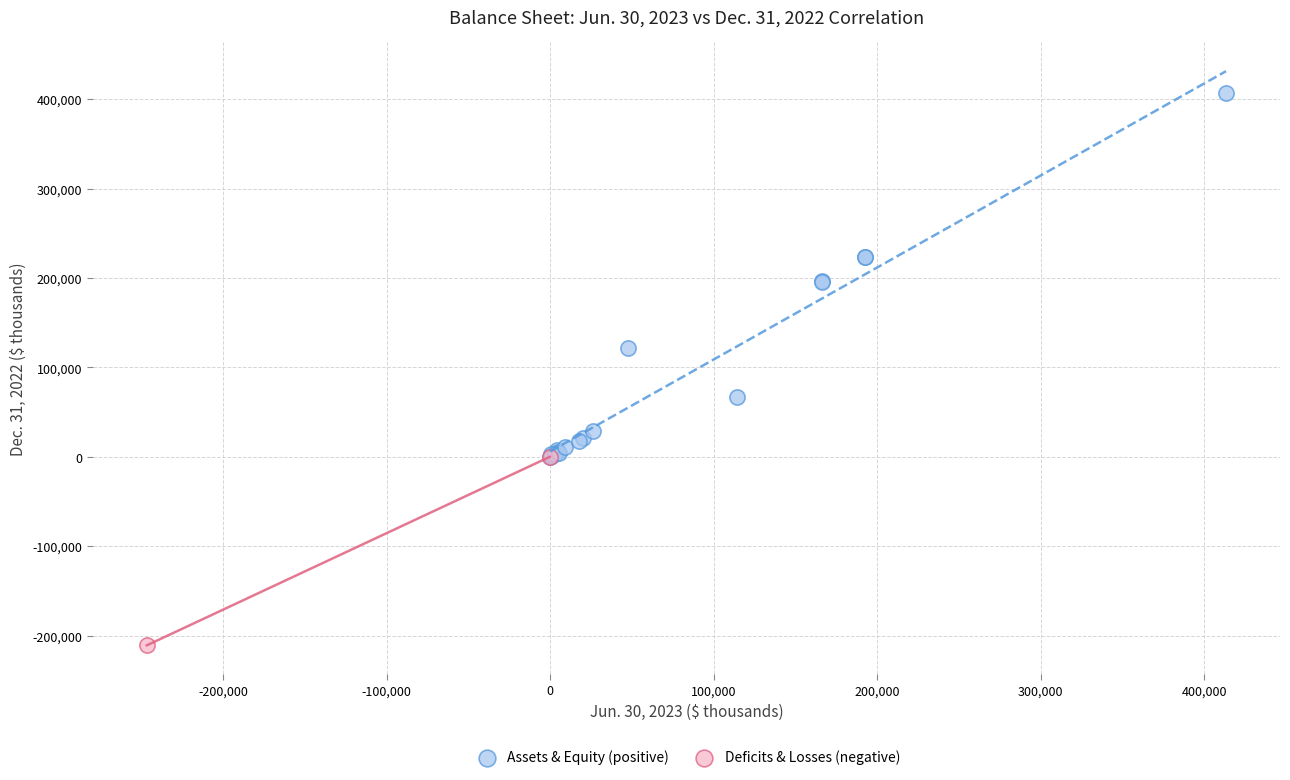

Which series contains the highest Y value?

Assets & Equity (positive)